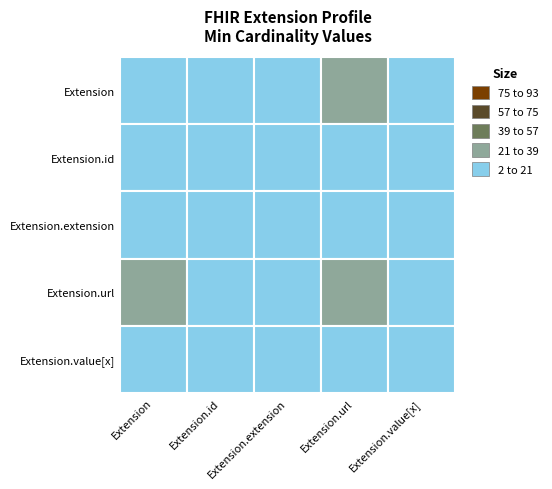

Which series has the widest spread of values?

Extension